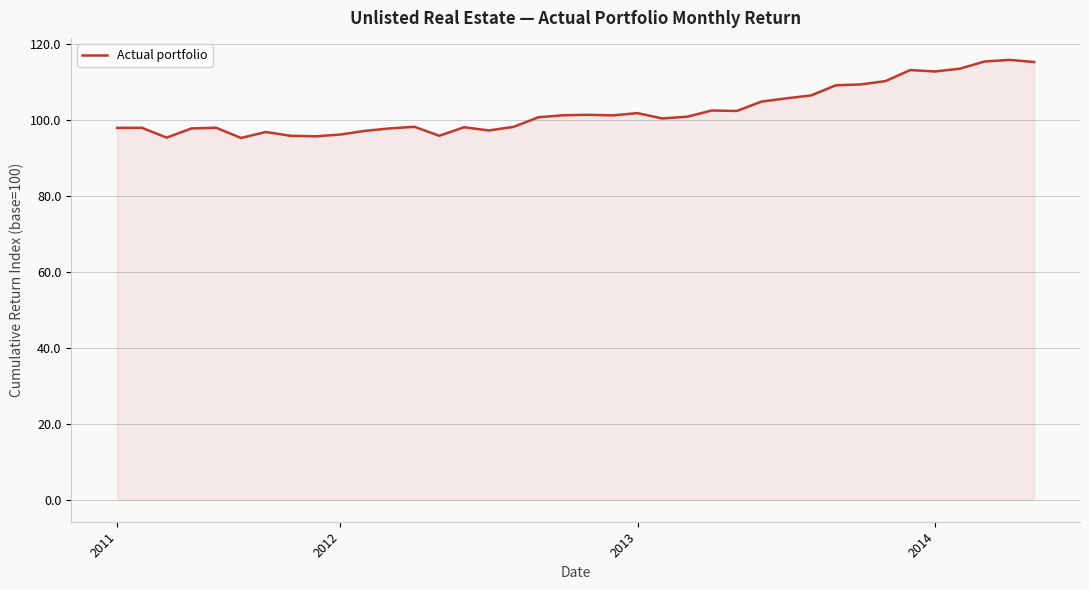

What is the difference between the maximum and minimum values?

20.5